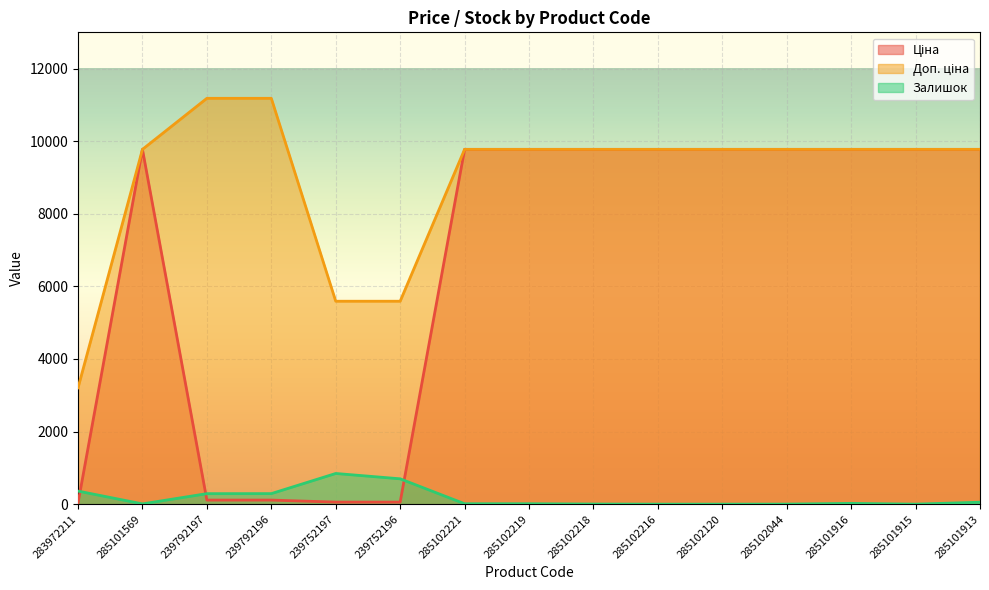

The Доп. ціна series shows 2409.1 at 285101569. True or false?

False